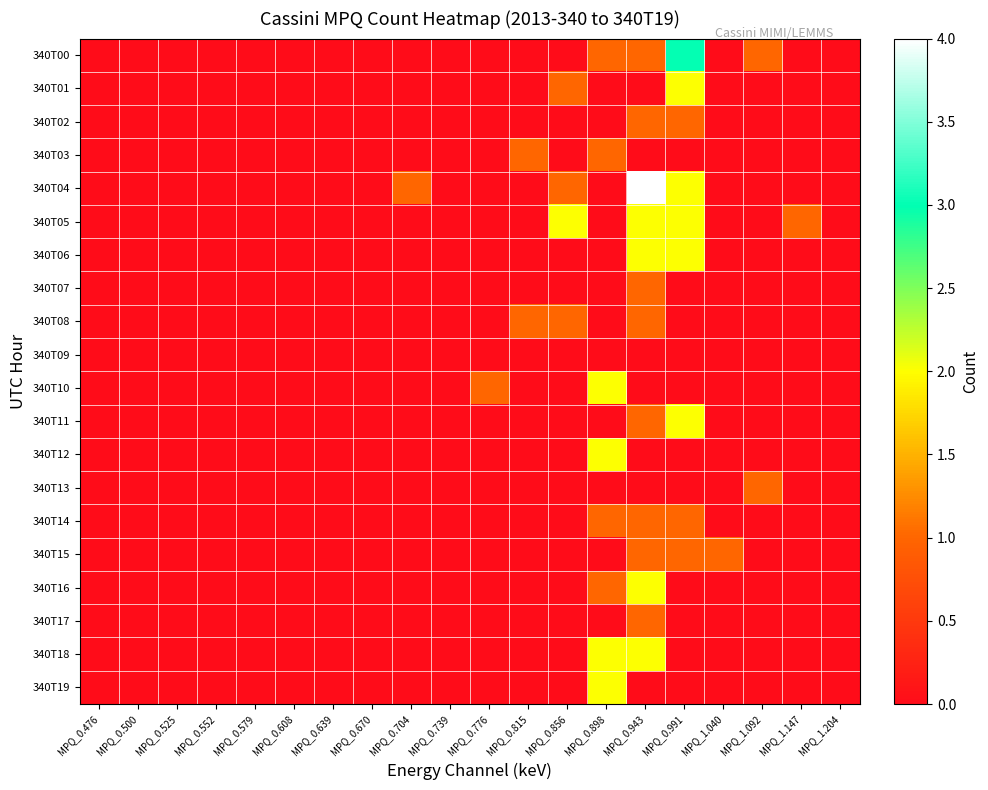

Which series has the largest range (max minus min)?

340T04